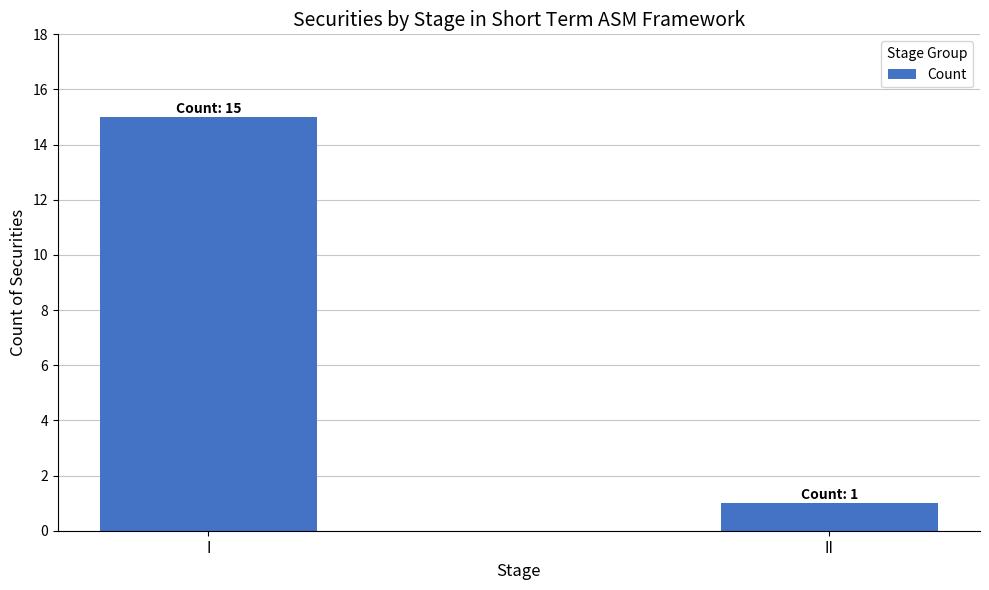

List the labels in order of value, smallest first.

II, I